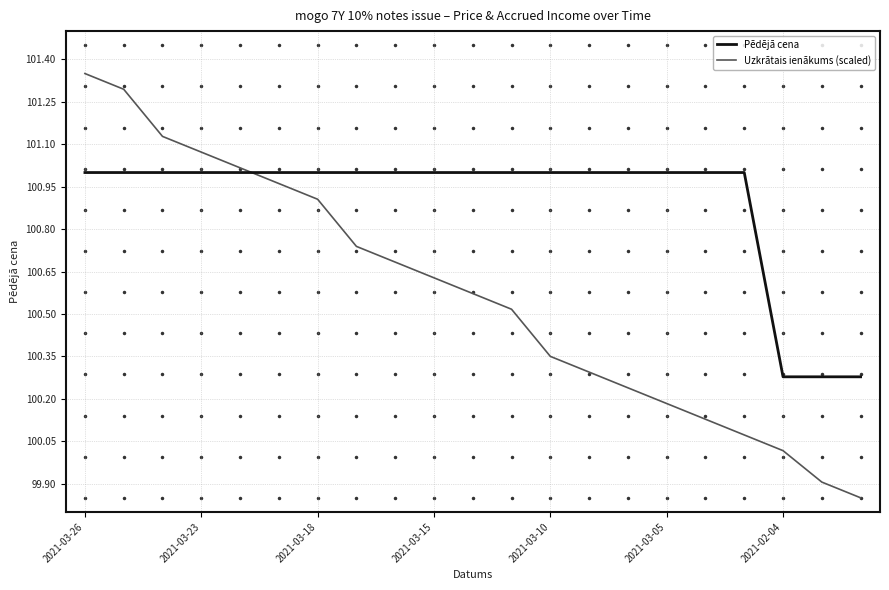

Which series has the largest total across all categories?

Pēdējā cena